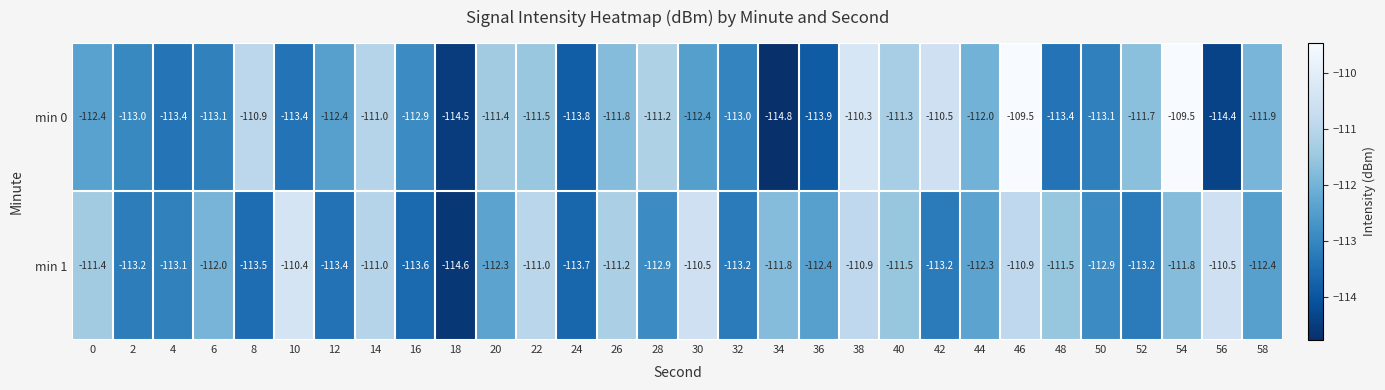

What is the difference between the maximum and minimum values in the min 1 series?

4.2